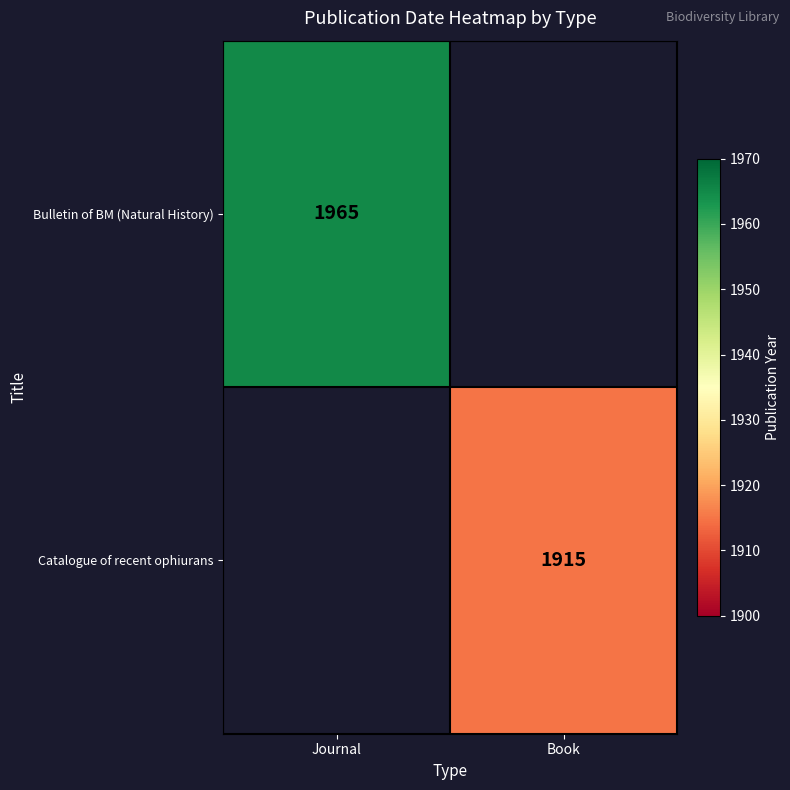

The value of Catalogue of recent ophiurans at Book is 2939. True or false?

False